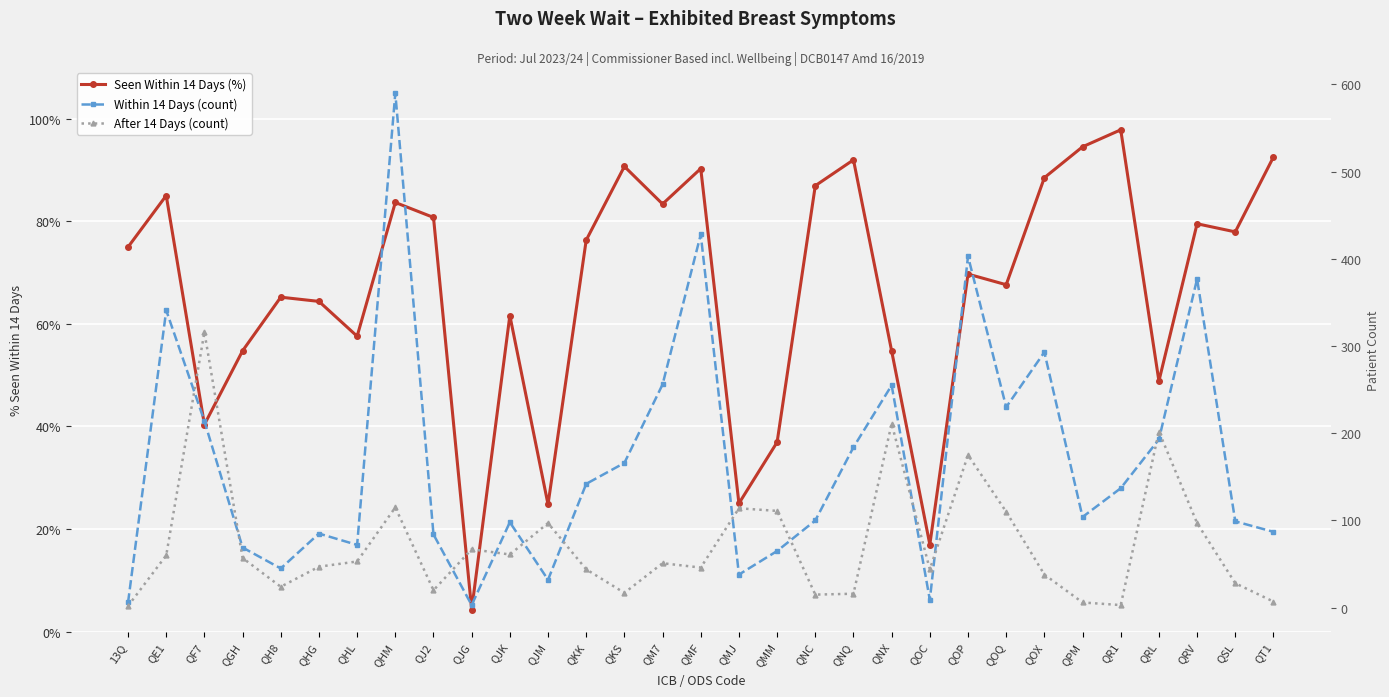

Which label corresponds to the largest value in the chart?

QHM